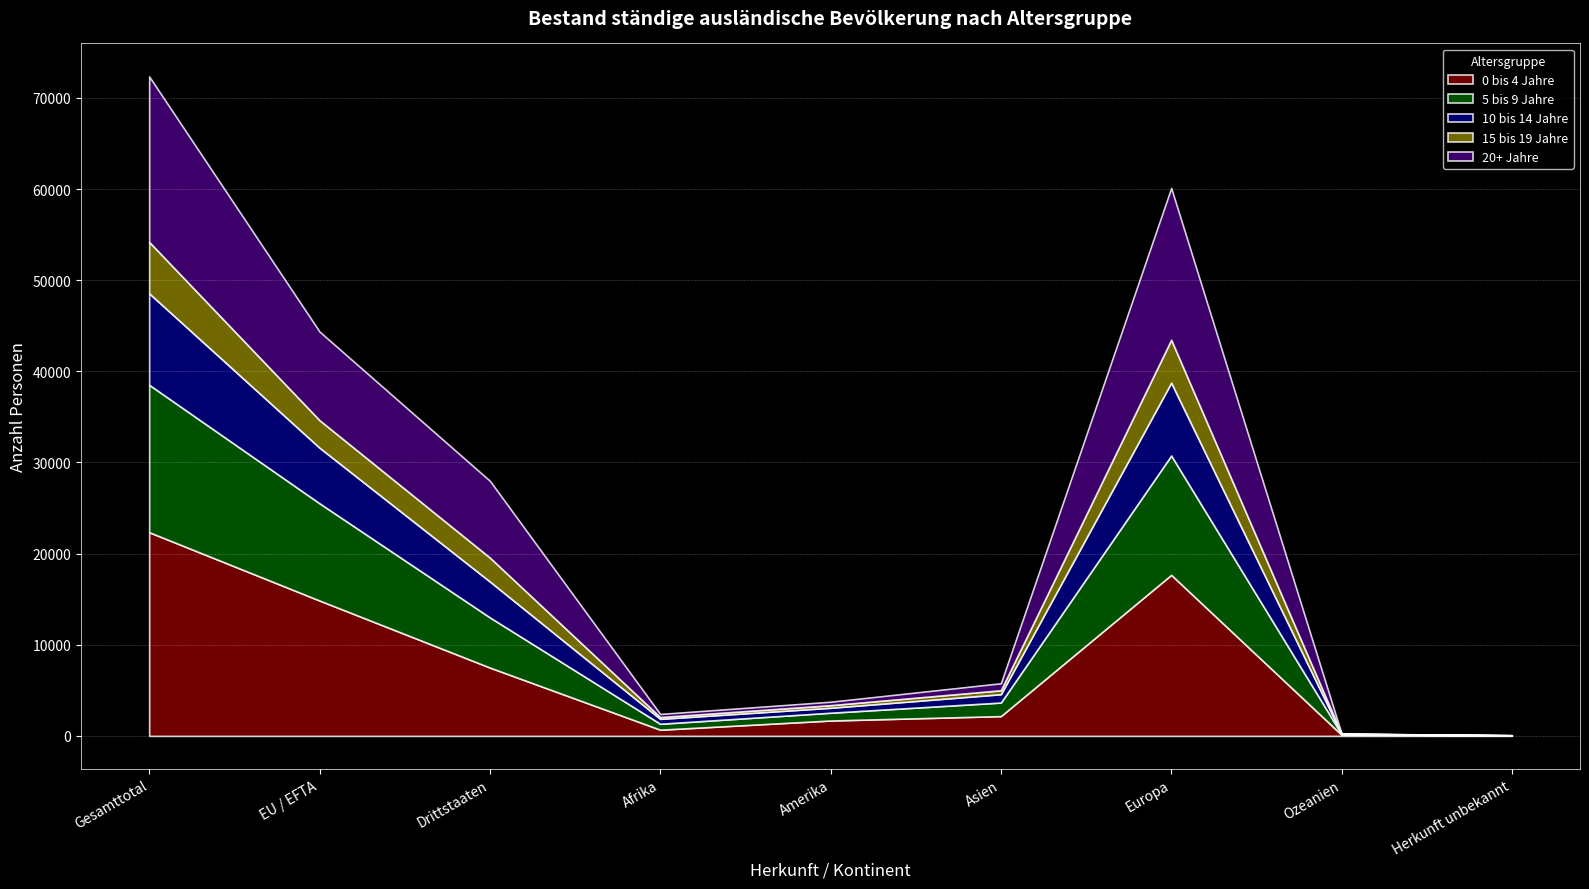

At which category is the sum across all series the highest?

Gesamttotal